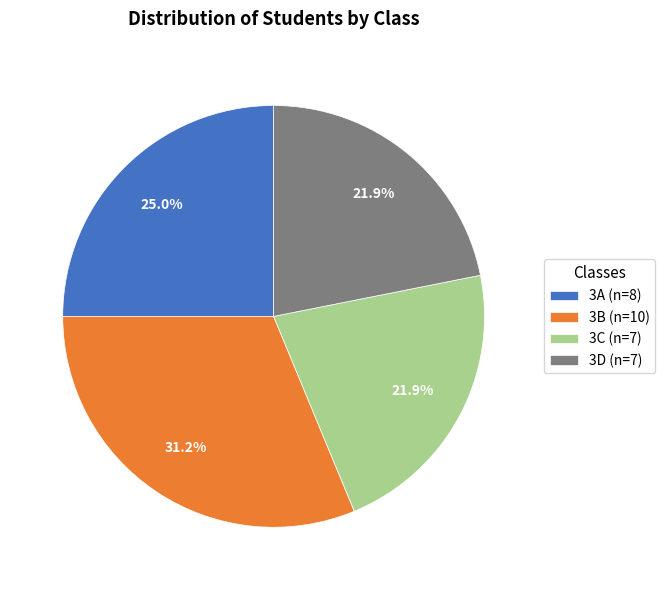

Approximately how many times larger is the value at 3A compared to 3D?

1.1